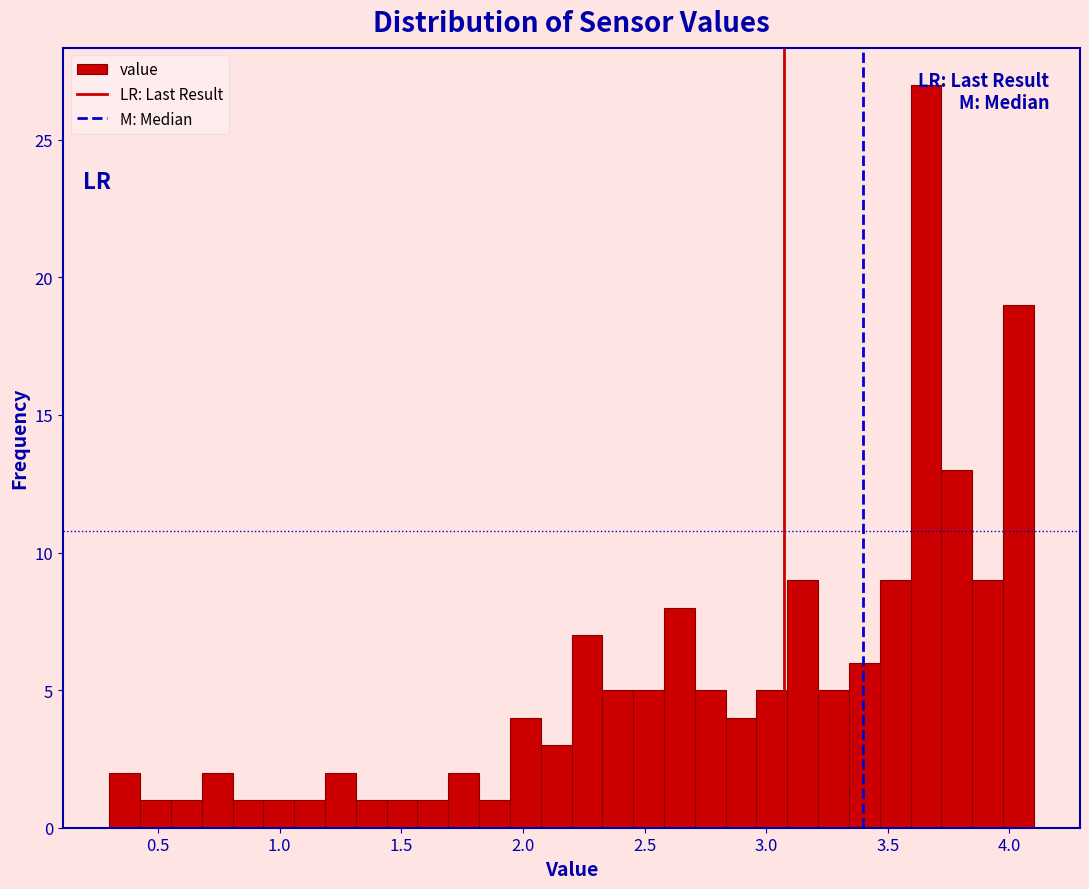

Around what value on the x-axis is the tallest bar? Give the approximate position of its centre, as read against the axis.

3.65